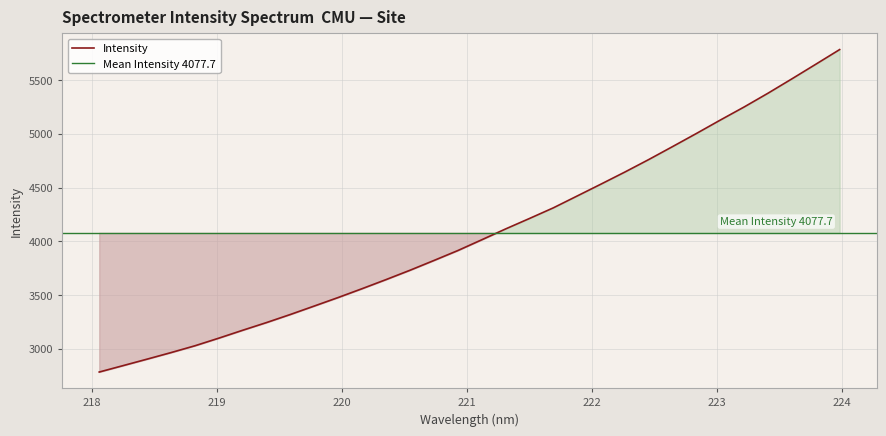

Count the number of categories in the chart.

32